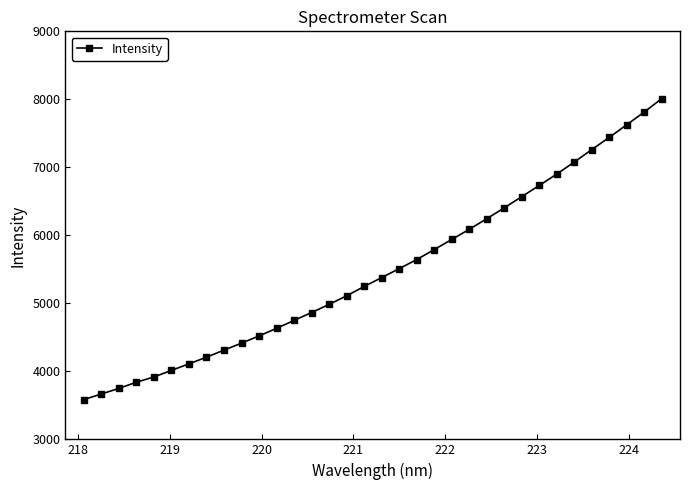

How many lines are shown in the chart?

1